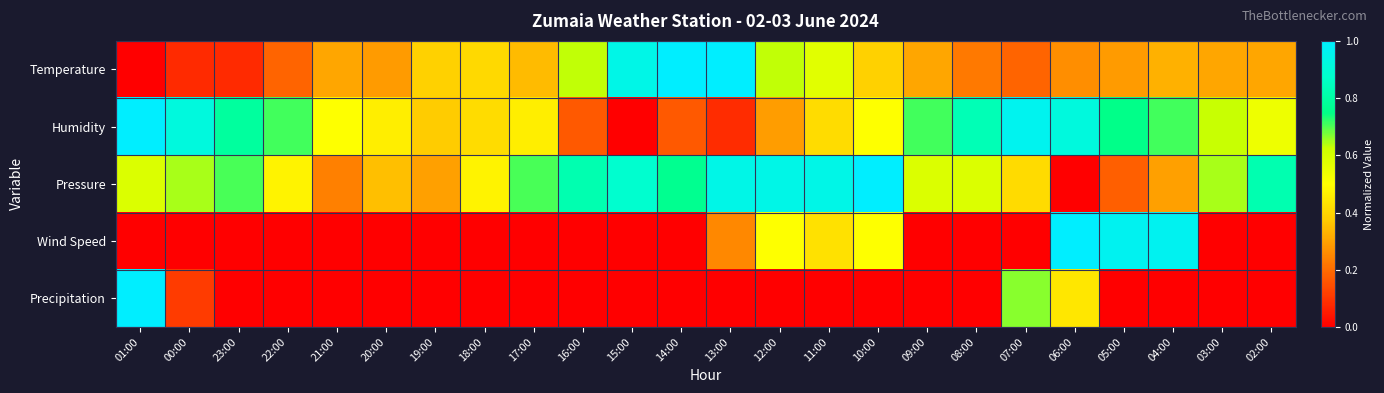

Between 19:00 and 01:00, which is larger?

19:00